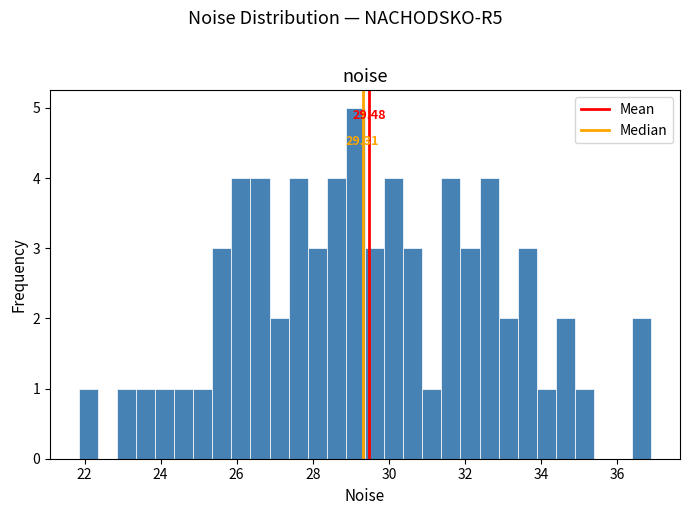

Around what value on the x-axis is the tallest bar? Give the approximate position of its centre, as read against the axis.

29.2